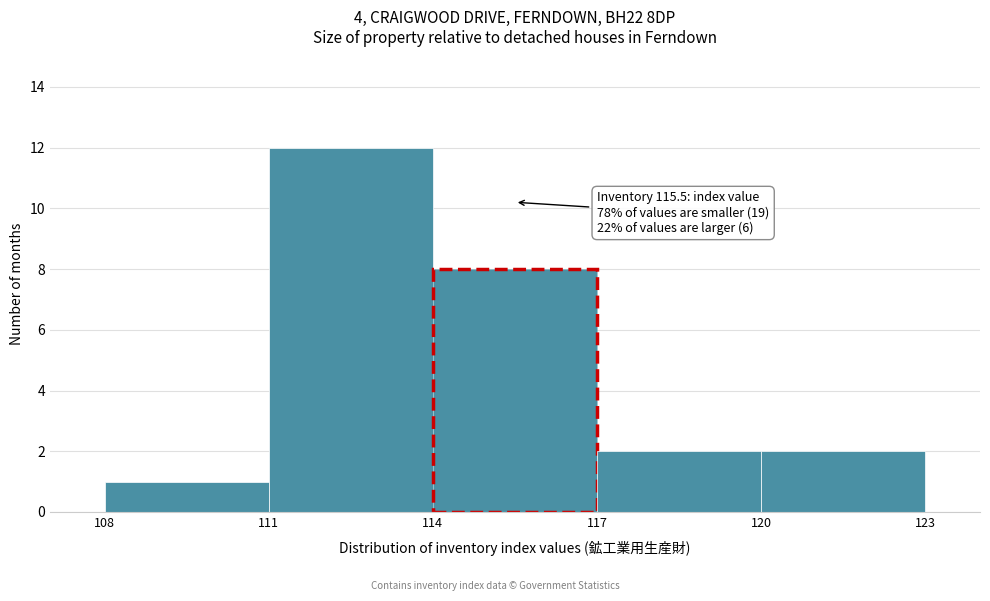

Which range on the x-axis has the tallest bar?

111 to 114